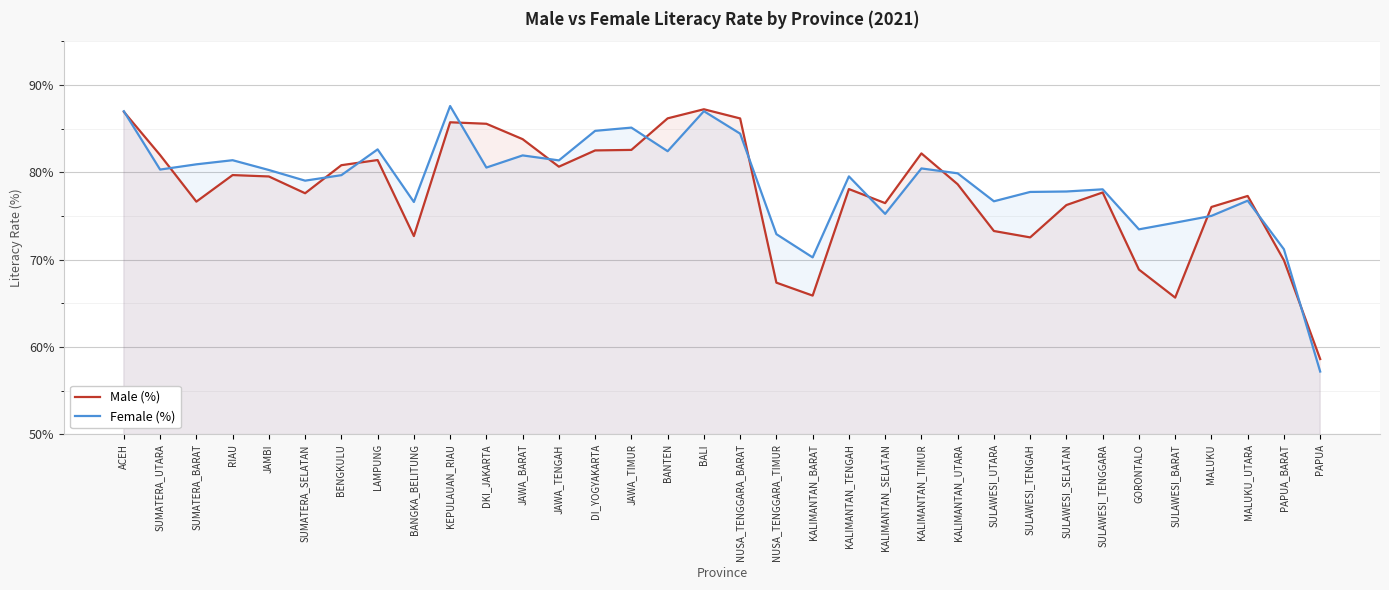

What is the approximate value of Female (%) at LAMPUNG?

82.6